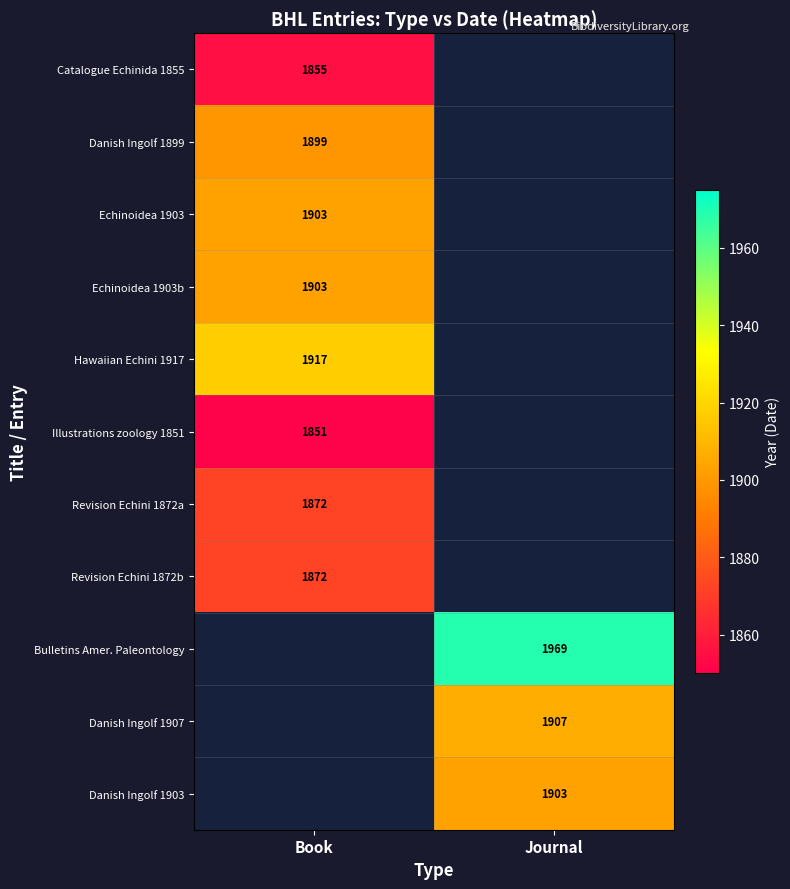

Is the value of Echinoidea 1903b at Book greater than the value of Catalogue Echinida 1855 at Book?

Yes